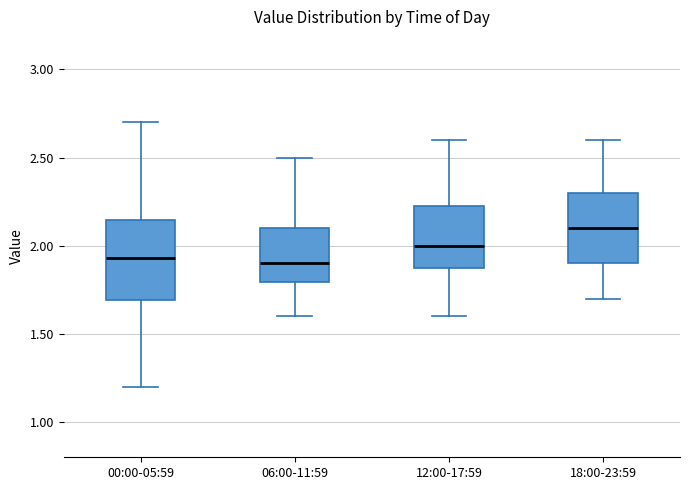

Where does the upper whisker of the box for 00:00-05:59 end on the y-axis? The values are not printed on the chart, so give them approximately, as read against the axis.

2.70